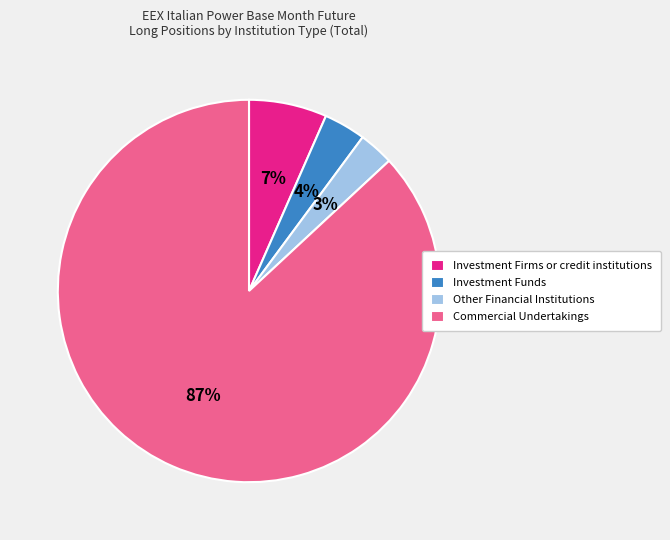

Do Commercial Undertakings and Investment Firms or credit institutions together represent more than half of the pie?

Yes